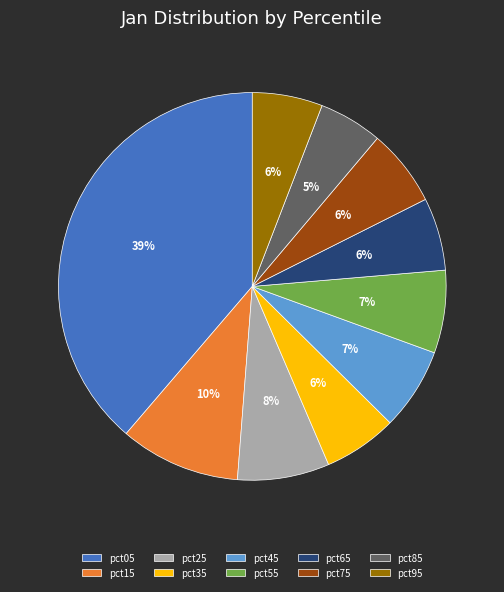

True or false: pct15 accounts for 1% of the total.

False